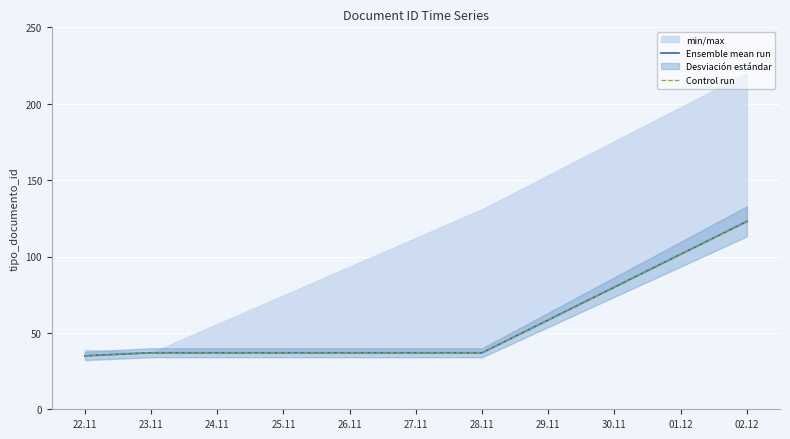

How many lines are shown in the chart?

2